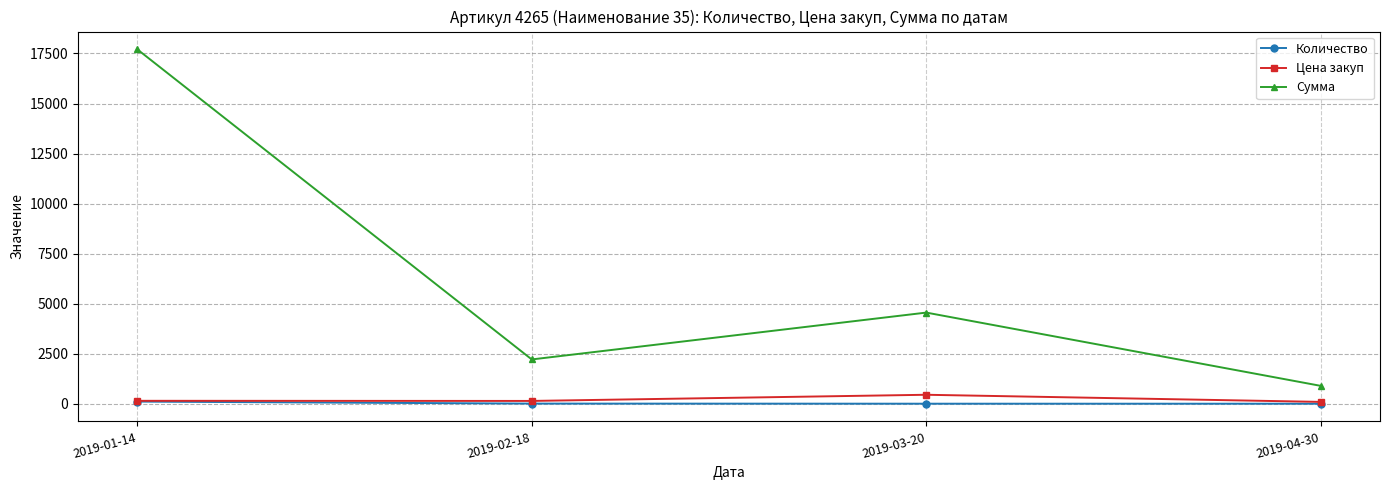

The value of Количество at 2019-03-20 is 10. True or false?

True